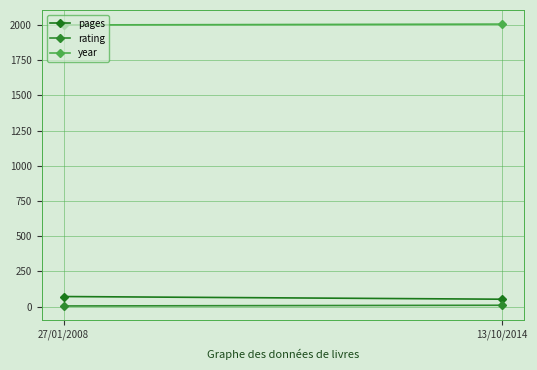

Reading left to right, transcribe all the data shown in this chart.

pages: 71	52
rating: 4	9
year: 2001	2007